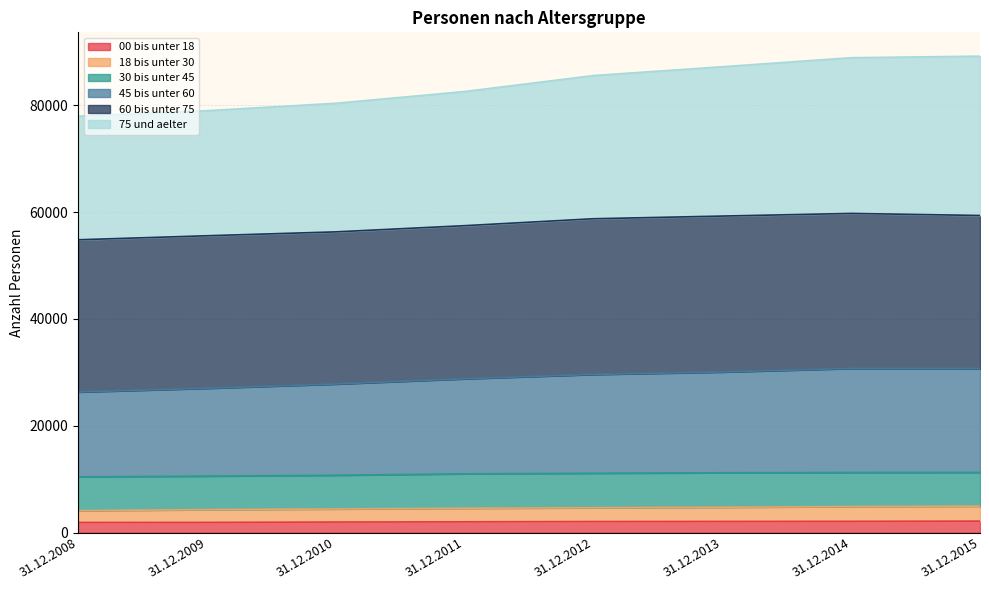

Which series has the largest range (max minus min)?

75 und aelter